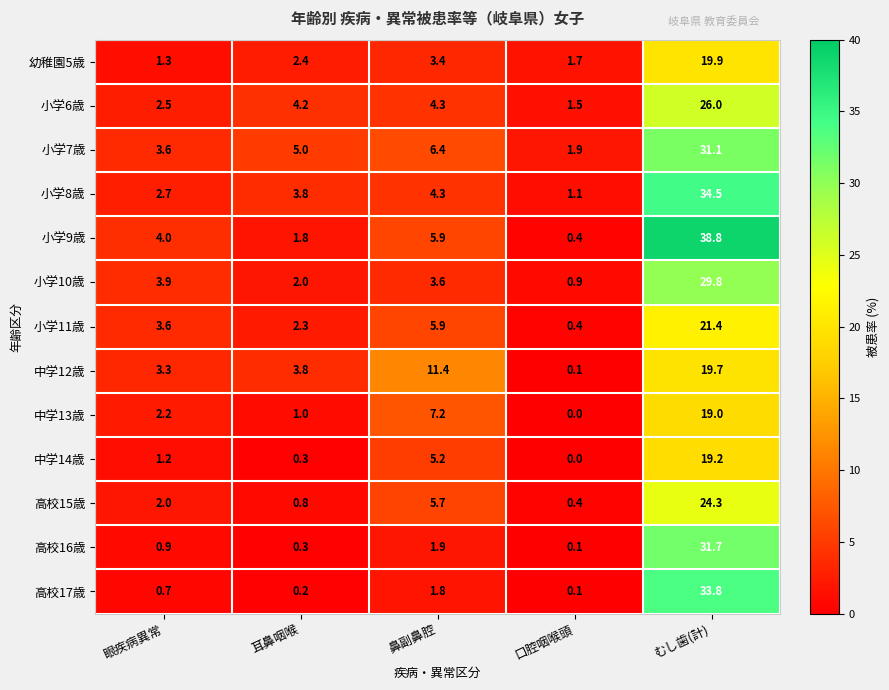

Which category has the highest value across all series?

むし歯(計)